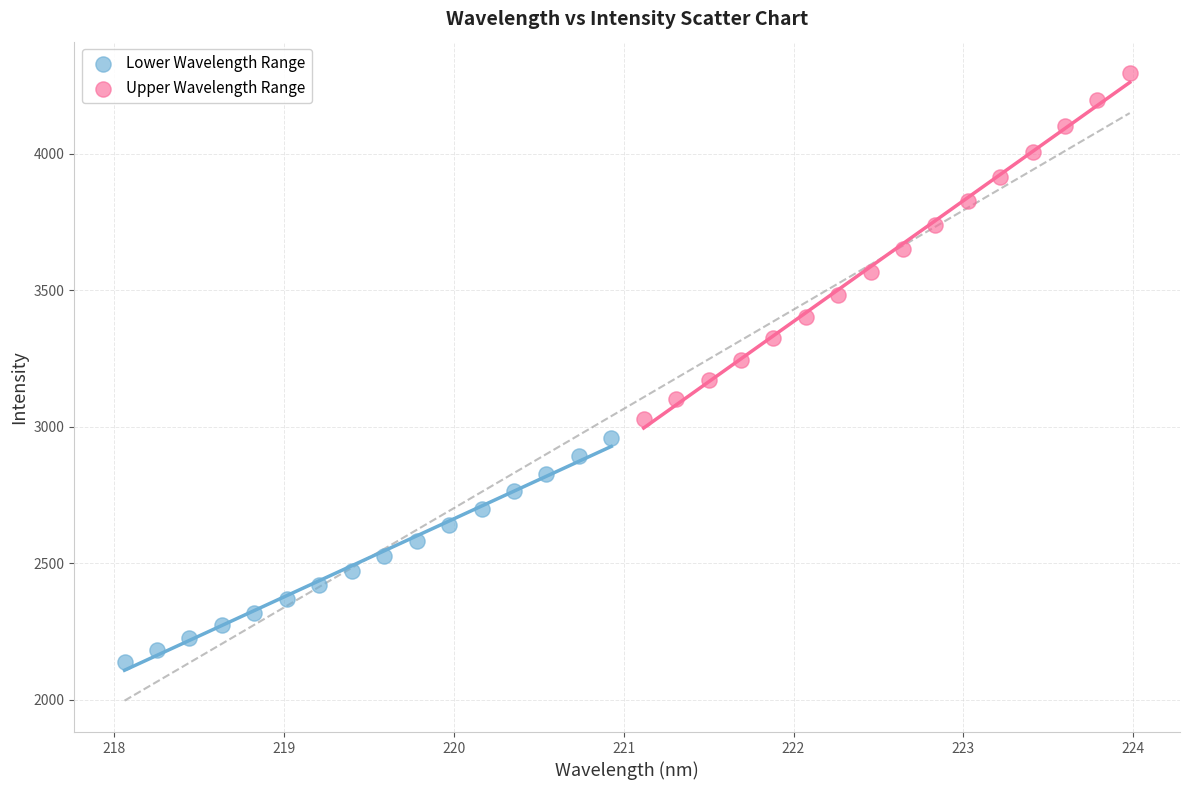

Which series contains the highest Y value?

Upper Wavelength Range